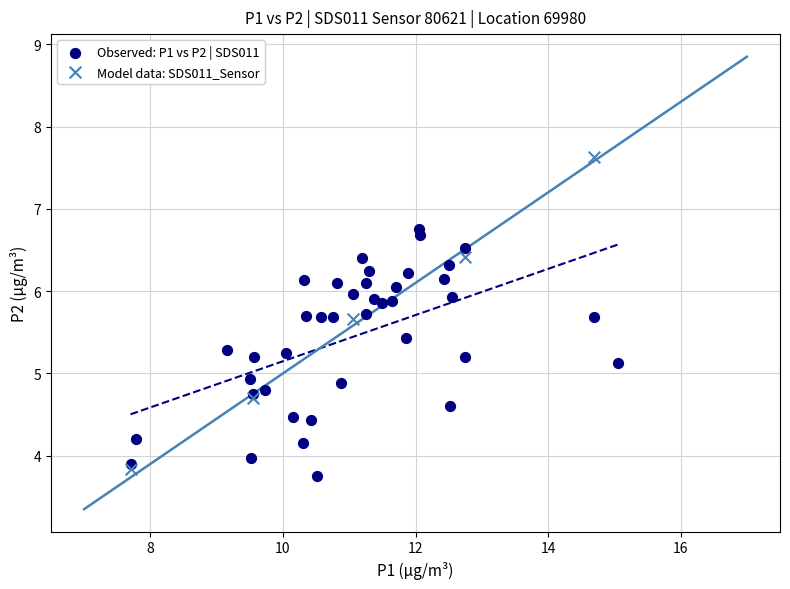

Which series has the widest spread of Y values?

Model data: SDS011_Sensor